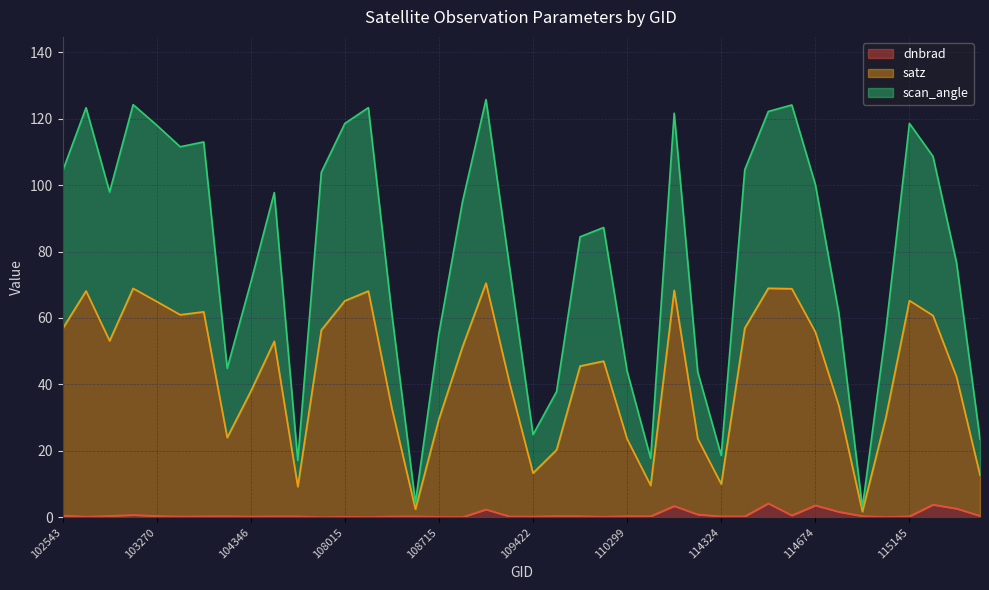

The scan_angle series shows 26.0 at 102663. True or false?

False